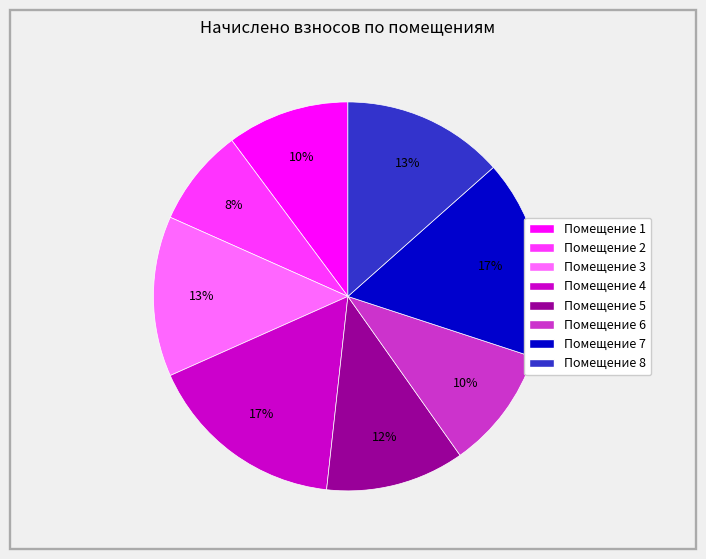

To the nearest percent, what is the average slice percentage?

12%